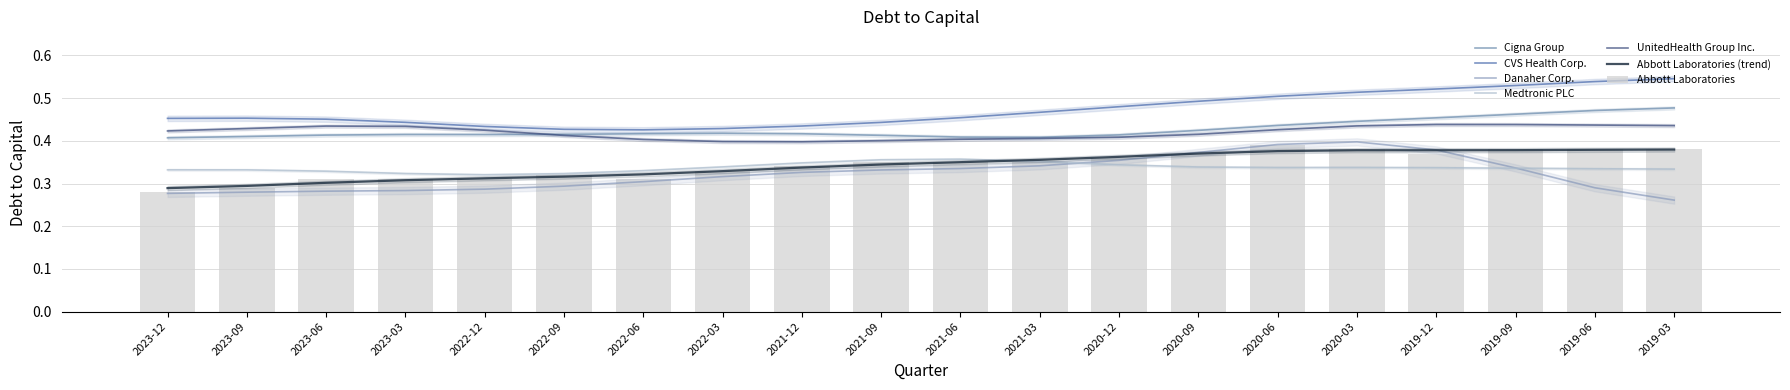

At which category is the sum across all series the highest?

2020-03-31